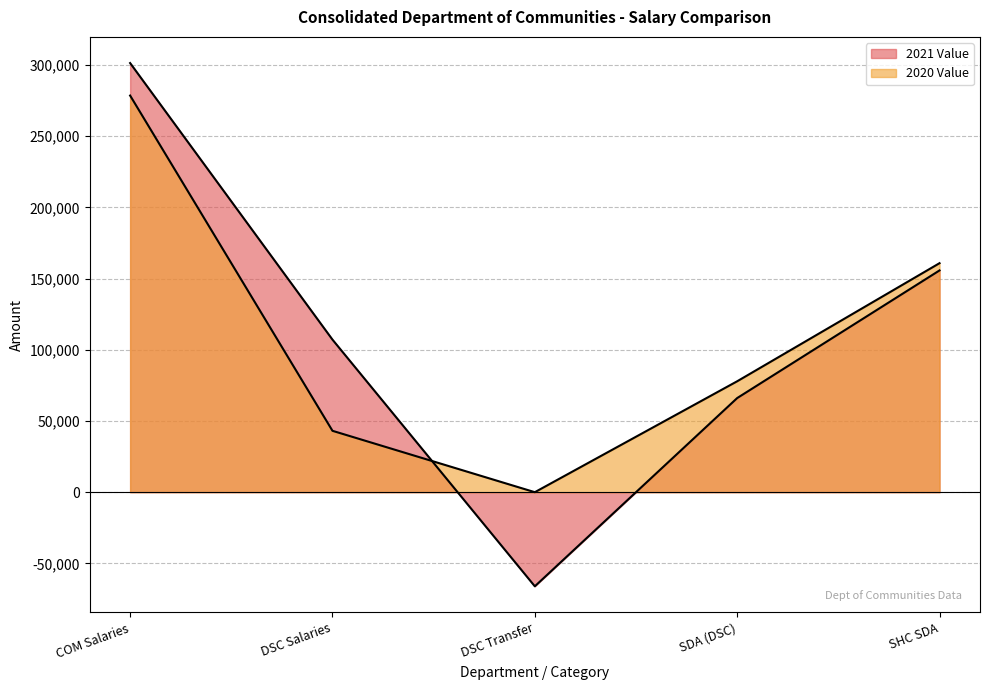

What is the label of the 5th point from the left?

SHC SDA